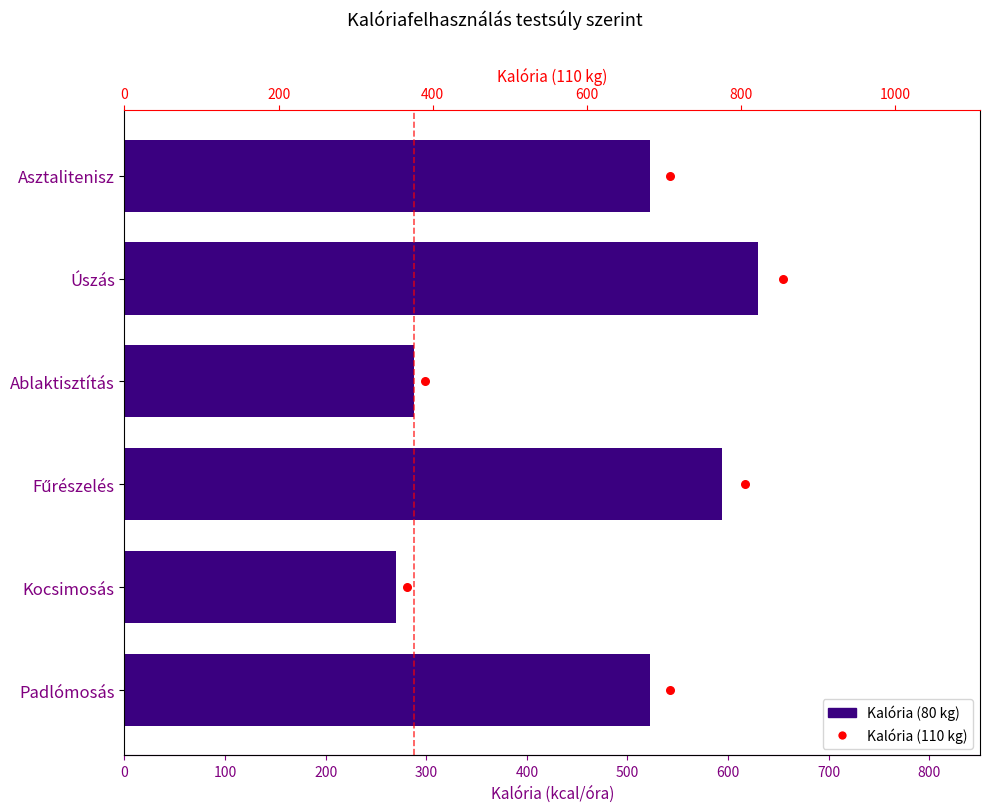

What are all the series names shown in the legend?

Kalória (80 kg), Kalória (110 kg)